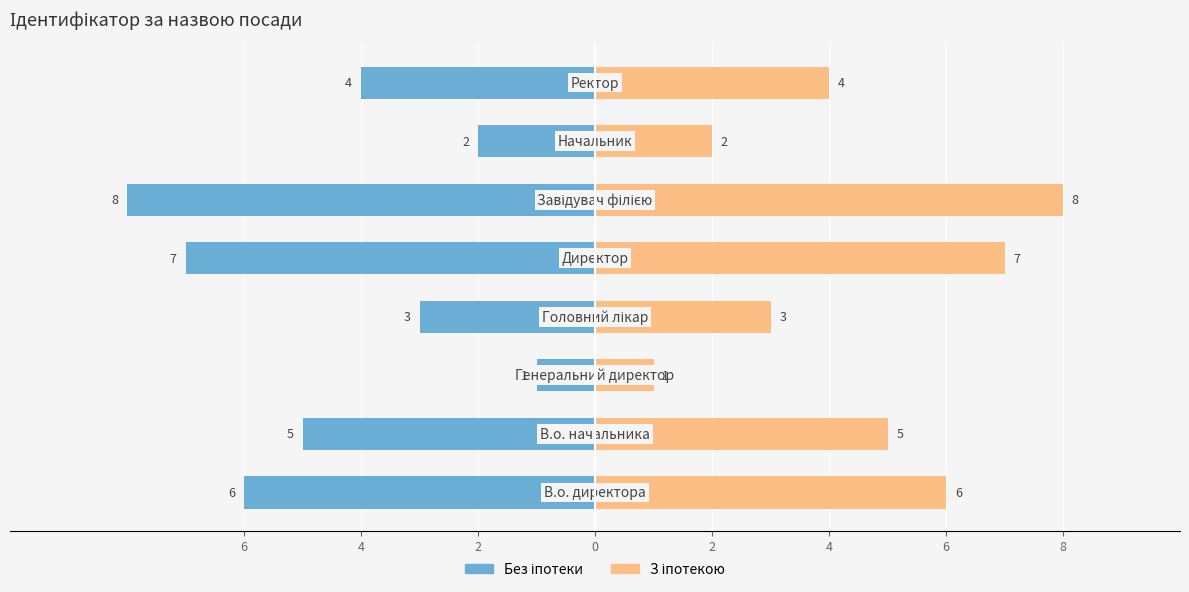

How many data points in Без іпотеки are above -4?

3